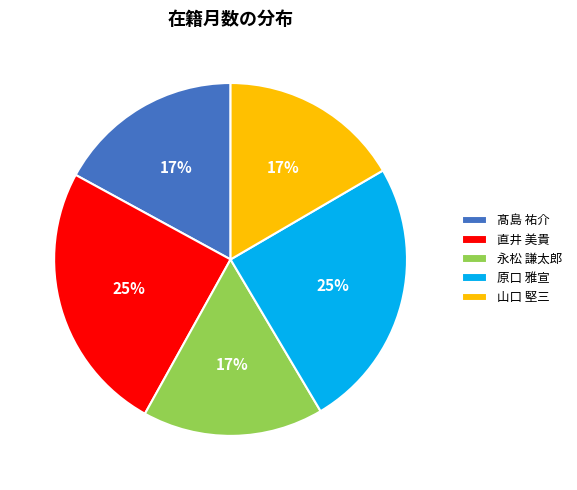

What is the ratio of the value at 山口 堅三 to the value at 直井 美貴?

0.7